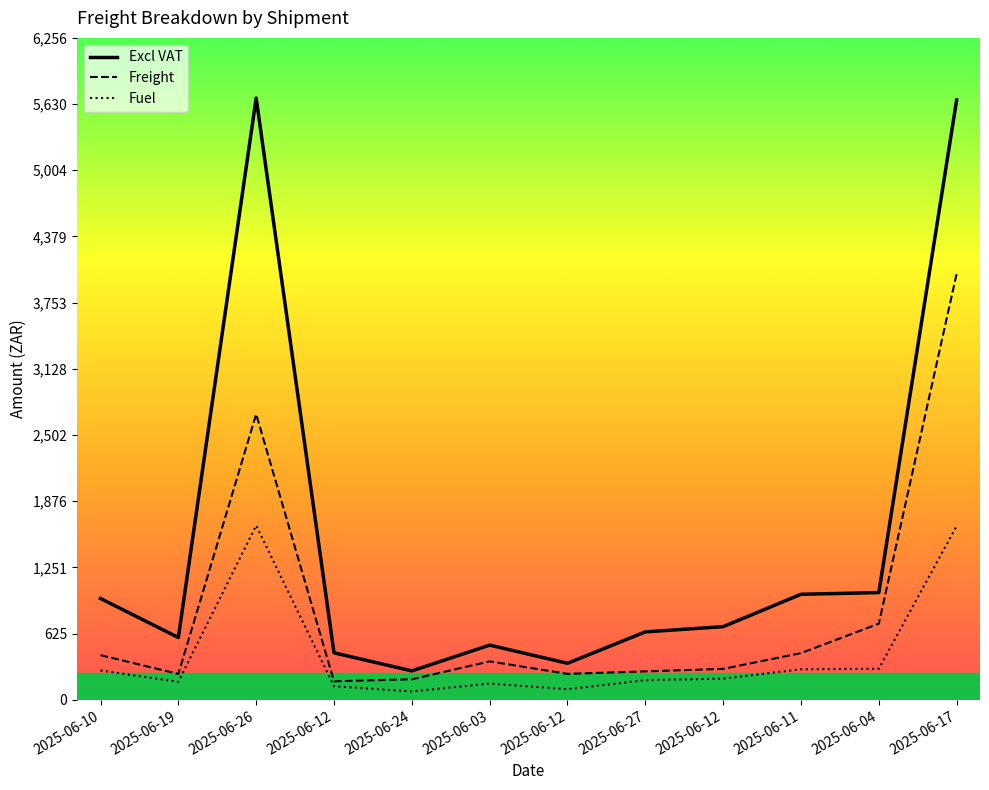

At 2025-06-12, list the series in order from largest to smallest.

Excl VAT, Freight, Fuel